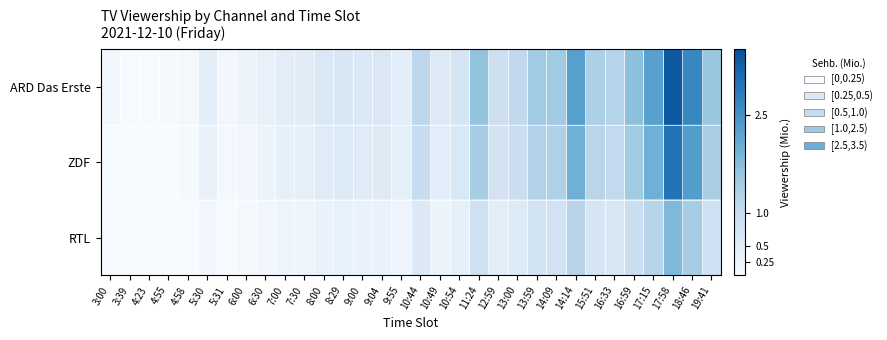

Which series changed the most between 10:54 and 12:59?

ARD Das Erste